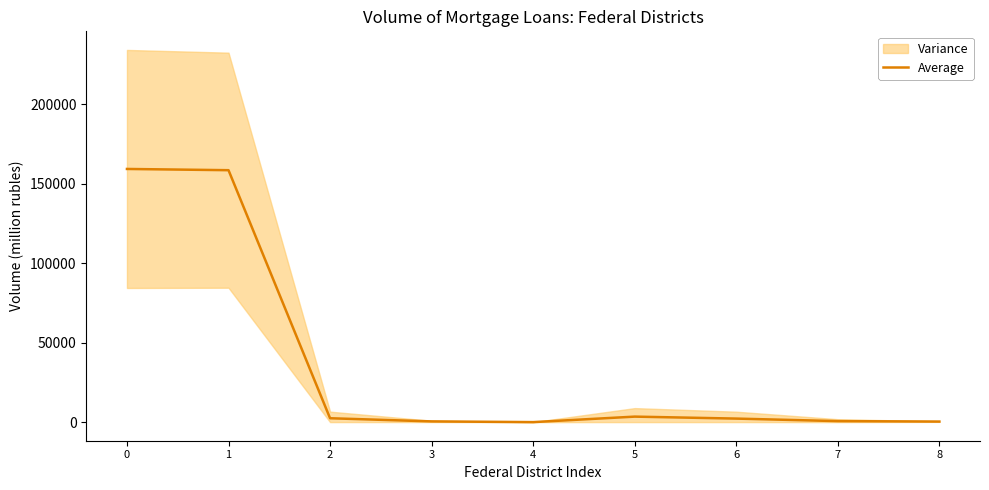

At which category does the data reach its first local peak?

5